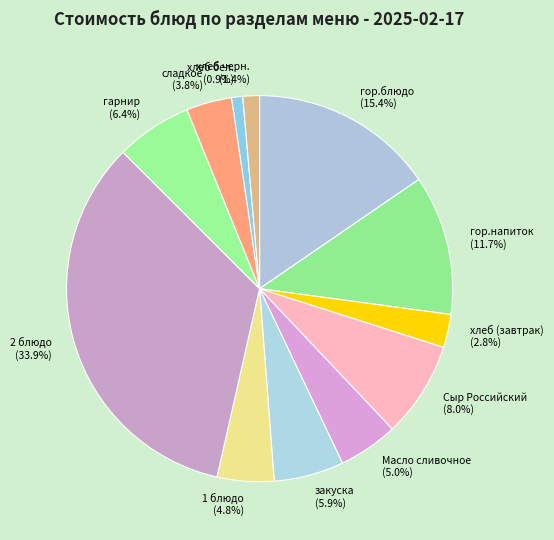

To the nearest percent, what is the difference between the сладкое and хлеб (завтрак) slice percentages?

1%